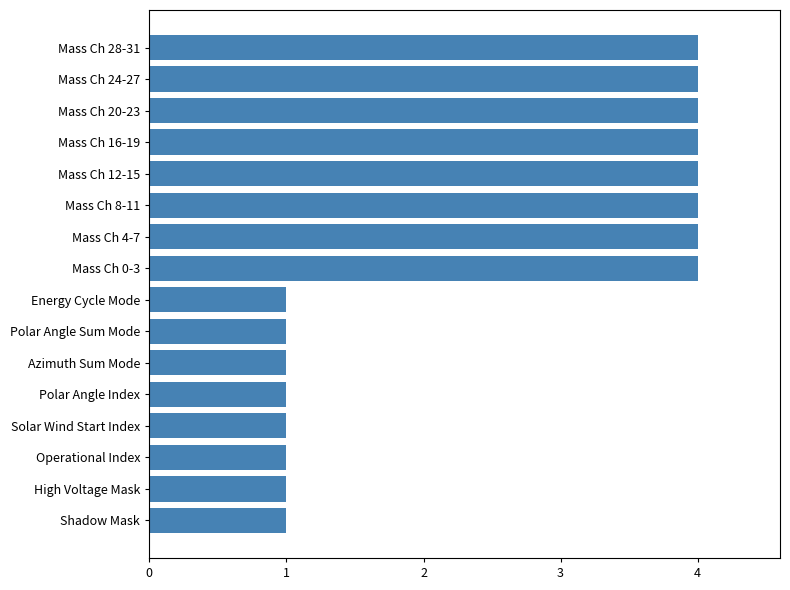

Does the chart contain any negative values?

No